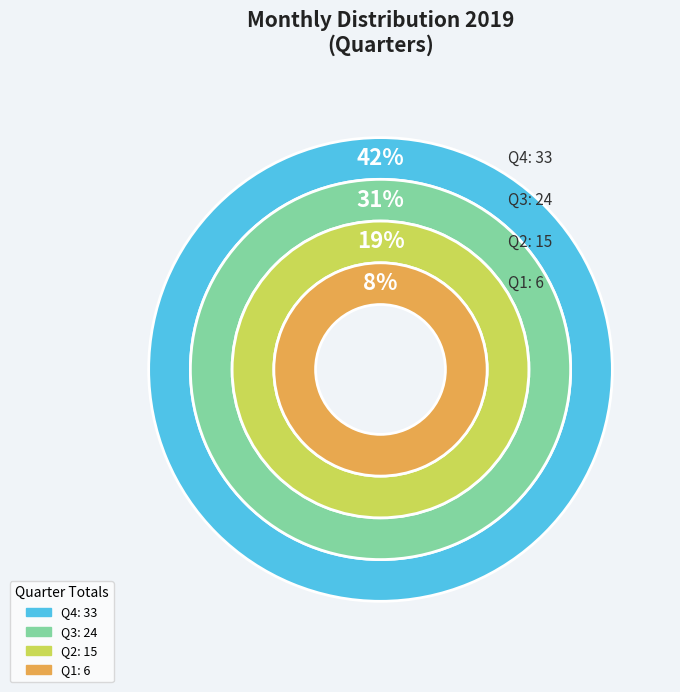

Is Aug the majority of the pie?

No